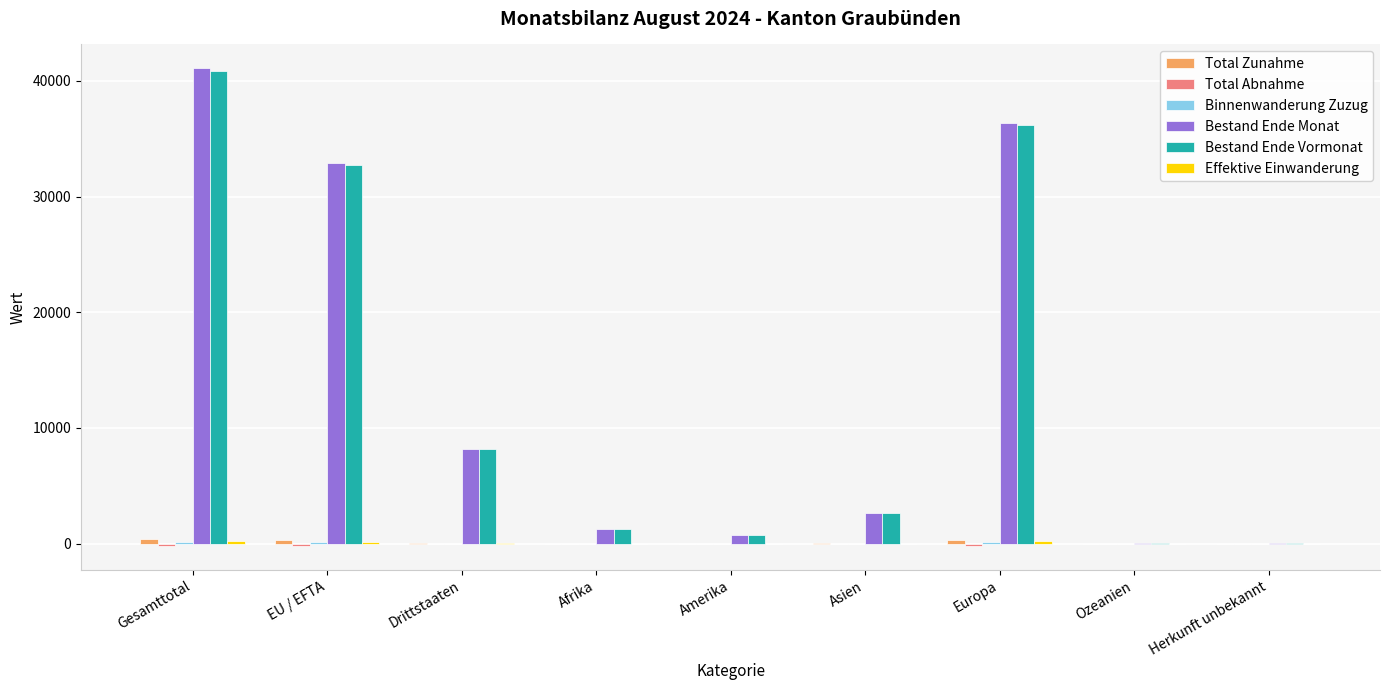

What value does the Bestand Ende Monat series have at Amerika, to the nearest 10?

720